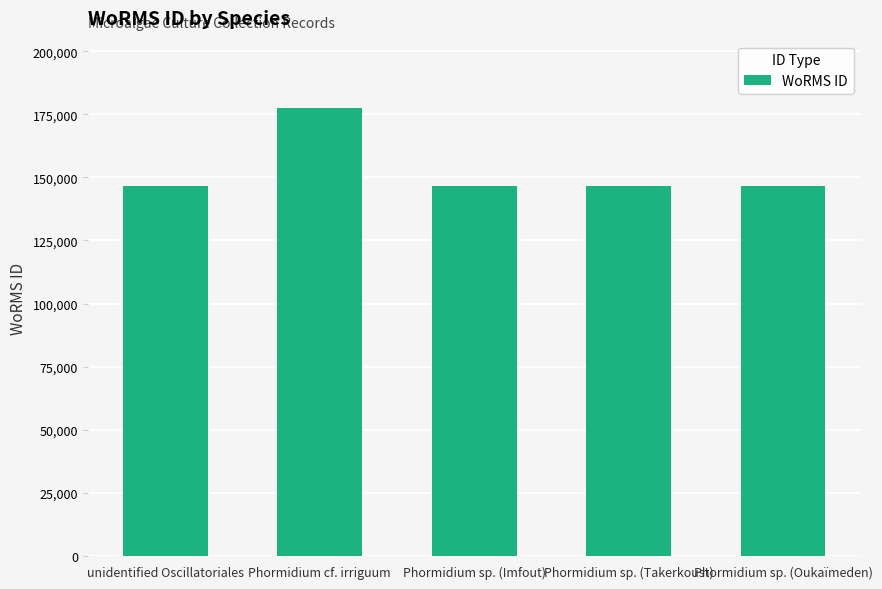

What is the average value?

152842